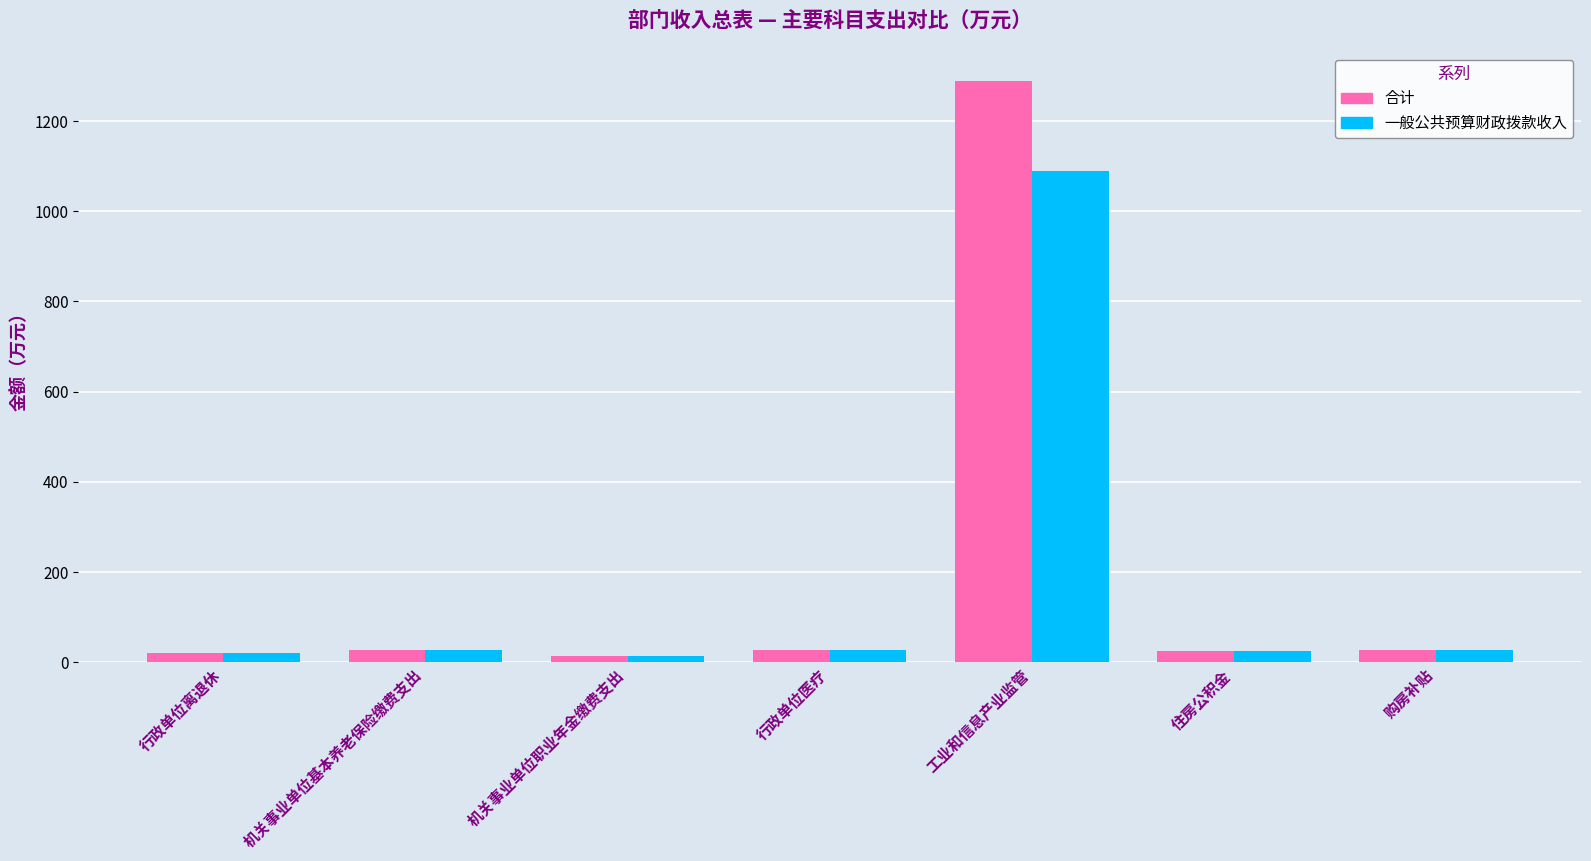

What is the minimum value for 合计?

13.4